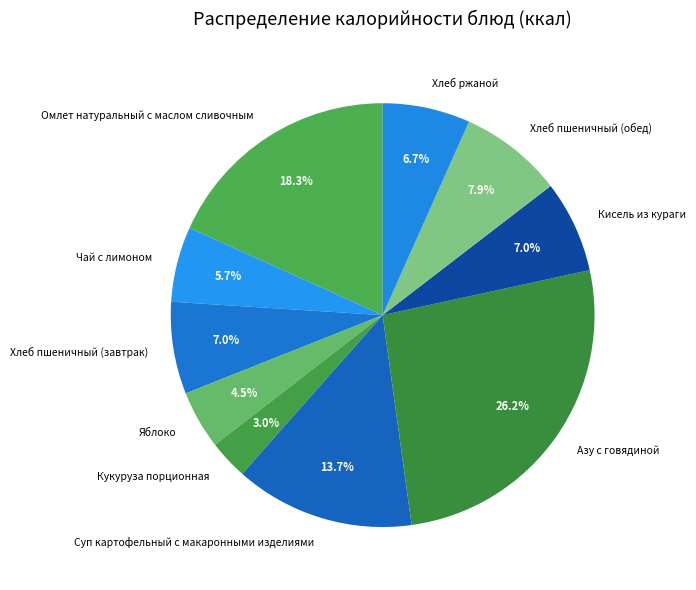

To the nearest percent, what is the average slice percentage?

10%